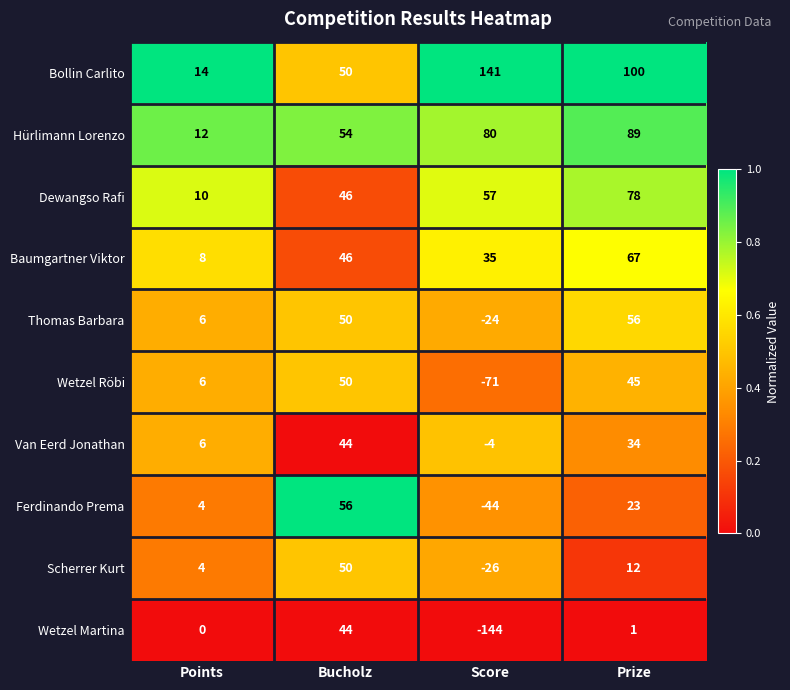

The value of Van Eerd Jonathan at Points is 2. True or false?

False